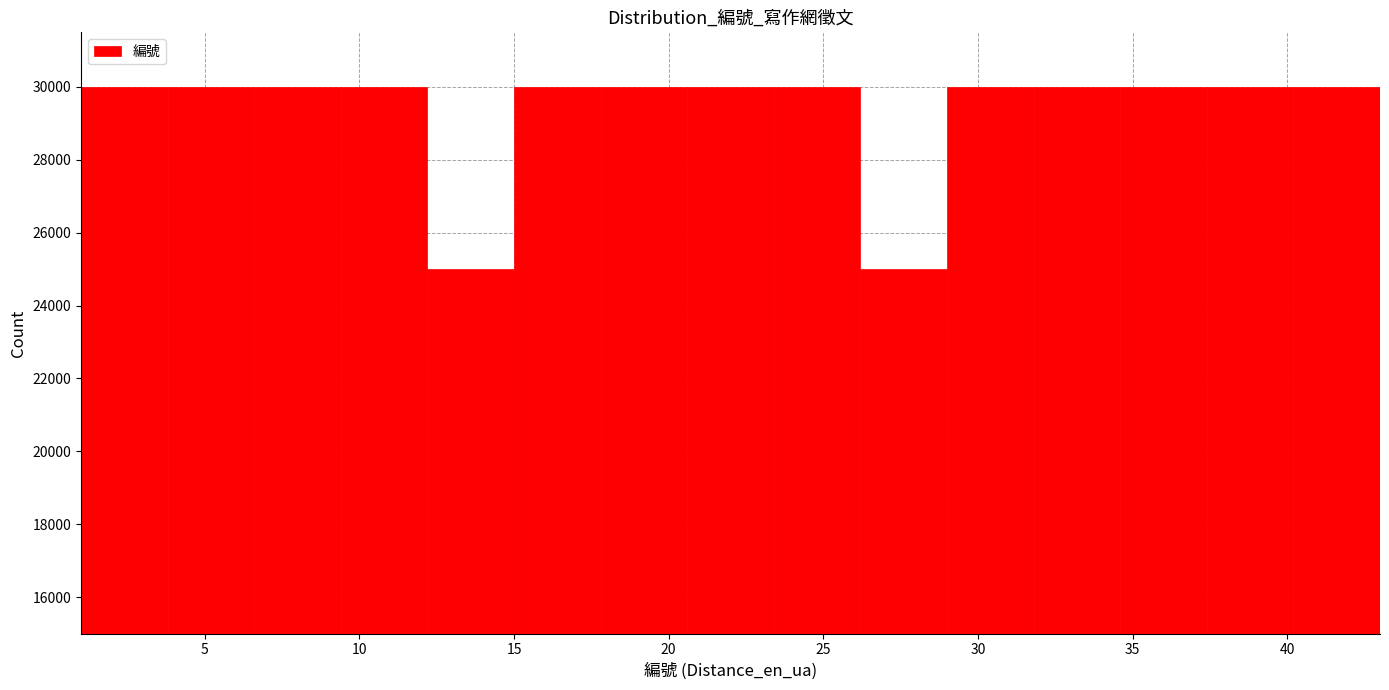

Reading left to right, list every bar in this chart as the range it spans on the x-axis followed by its height. Neither the bar edges nor the heights are printed on the chart, so give them approximately, as read against the axes.

1.0 to 3.8: 30000
3.8 to 6.6: 30000
6.6 to 9.4: 30000
9.4 to 12.2: 30000
12.2 to 15.0: 25000
15.0 to 17.8: 30000
17.8 to 20.6: 30000
20.6 to 23.4: 30000
23.4 to 26.2: 30000
26.2 to 29.0: 25000
29.0 to 31.8: 30000
31.8 to 34.6: 30000
34.6 to 37.4: 30000
37.4 to 40.2: 30000
40.2 to 43.0: 30000